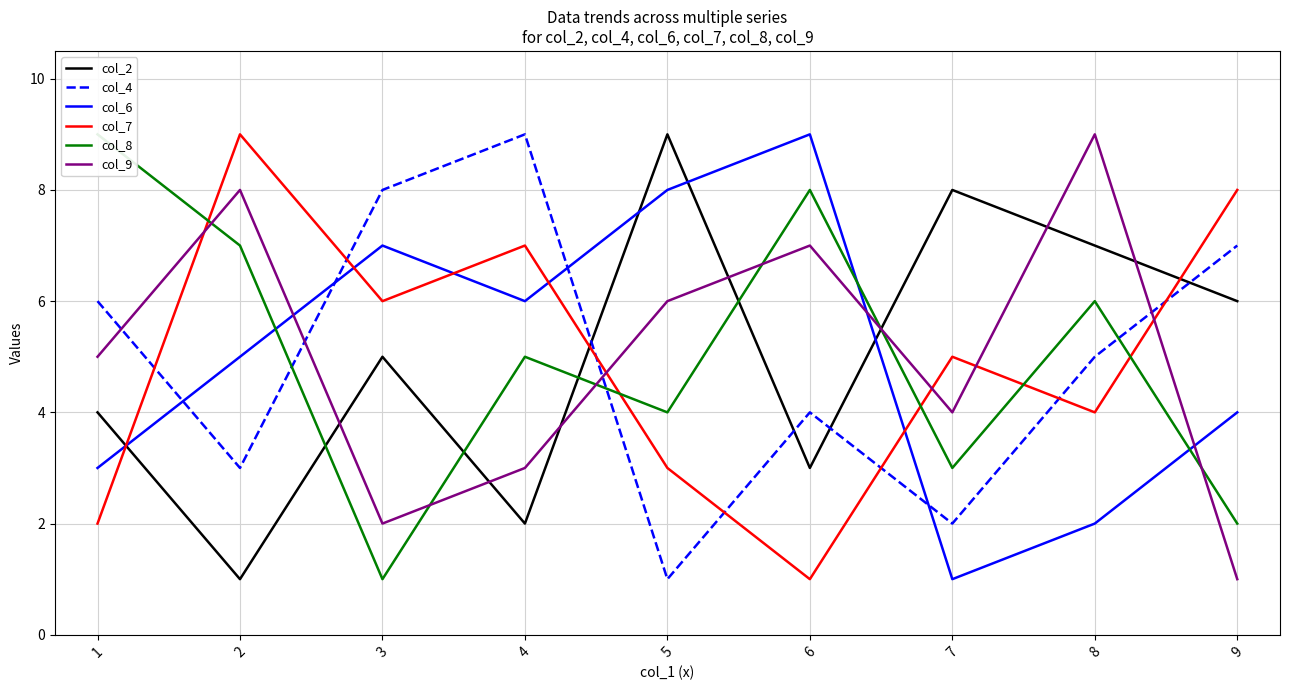

Is the value of col_7 at 7 greater than the value of col_9 at 7?

Yes